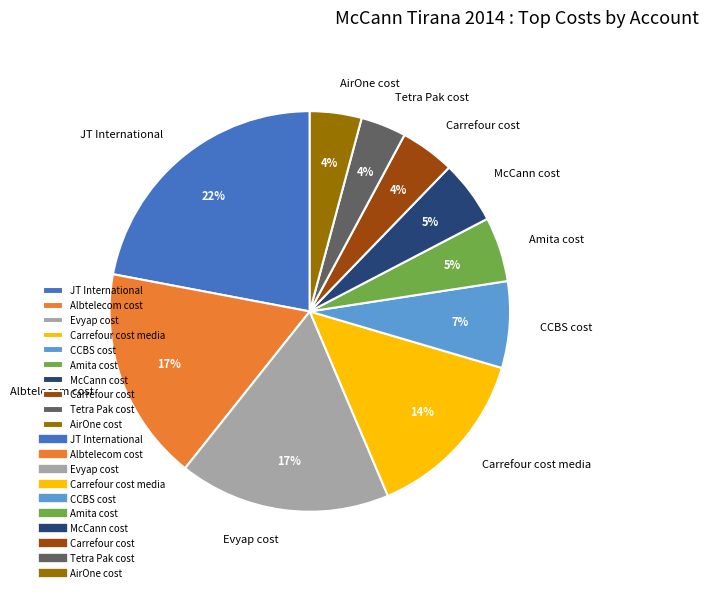

To the nearest percent, what is the difference between the Carrefour cost and Evyap cost slice percentages?

13%